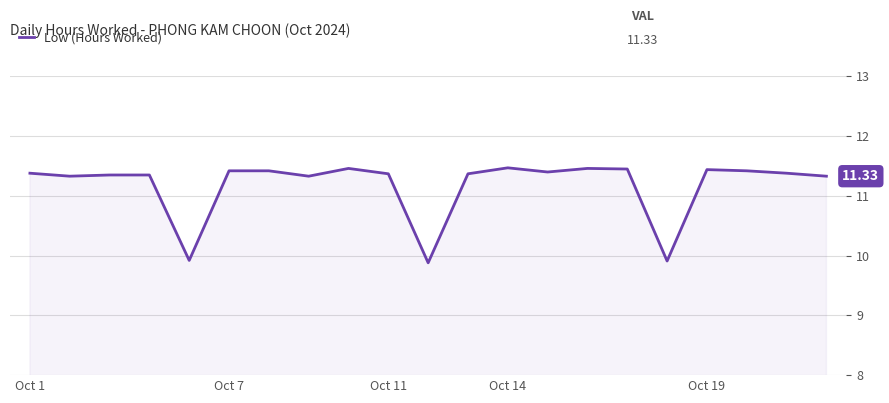

What is the difference between the maximum and minimum values?

1.6